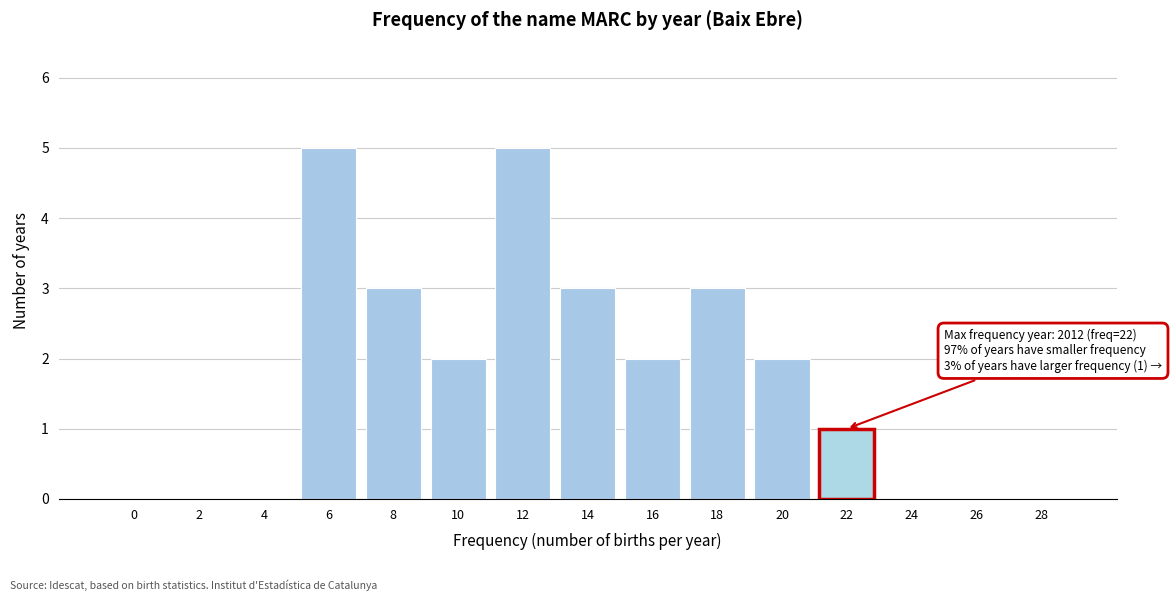

Reading left to right, extract all data points from this chart.

0=0	2=0	4=0	6=5	8=3	10=2	12=5	14=3	16=2	18=3	20=2	22=1	24=0	26=0	28=0